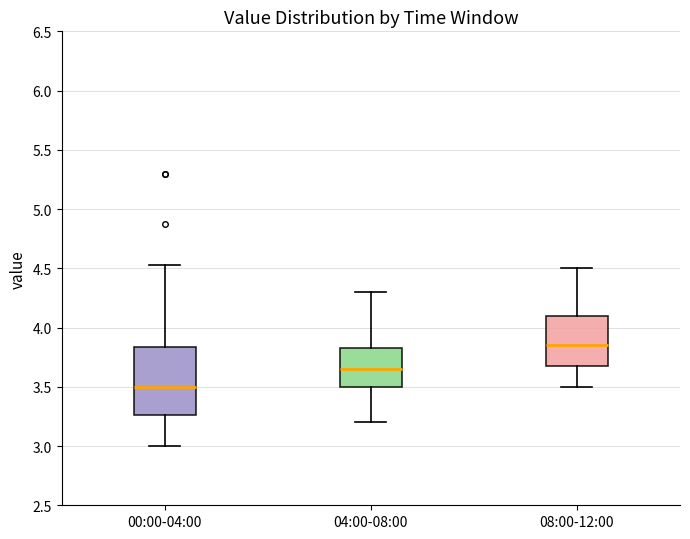

Reading left to right, transcribe this box plot: for each box, give where its median line is, the range the box spans, and where its two whiskers end, as read against the y-axis. The values are not printed on the chart, so give them approximately, as read against the axis.

00:00-04:00: median 3.50, box 3.25 to 3.85, whiskers 3.00 to 4.55
04:00-08:00: median 3.65, box 3.50 to 3.85, whiskers 3.20 to 4.30
08:00-12:00: median 3.85, box 3.70 to 4.10, whiskers 3.50 to 4.50